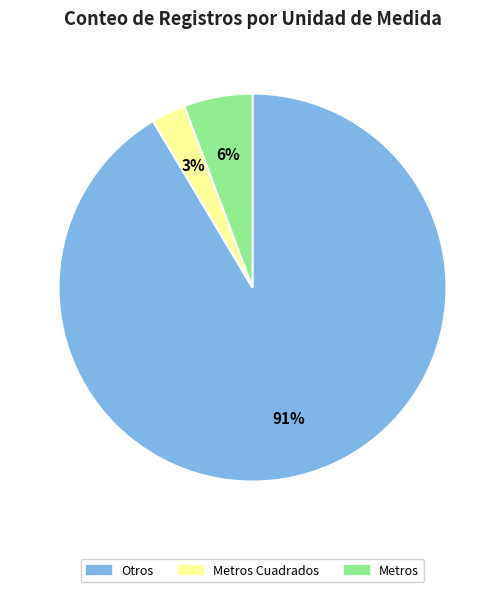

To the nearest percent, what is the average slice percentage?

33%